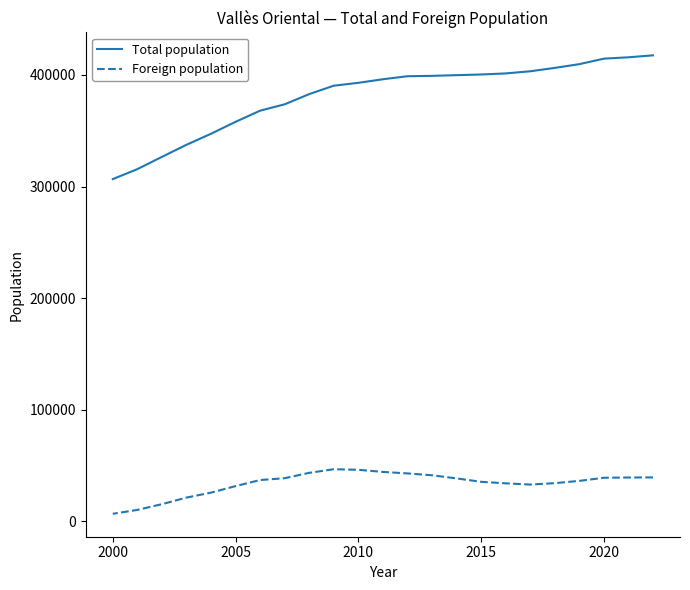

How many lines are shown in the chart?

2